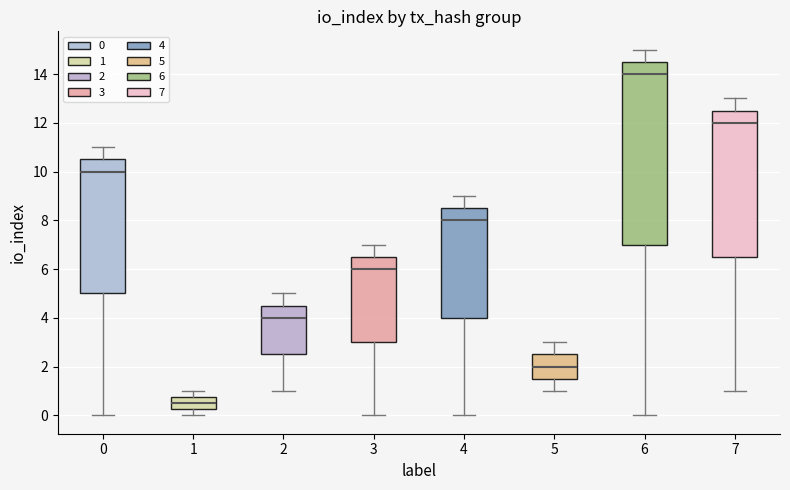

Reading left to right, read every box against the y-axis: the position of its median line, the range the box covers, and the ends of its whiskers. The values are not printed on the chart, so give them approximately, as read against the axis.

0: median 10.0, box 5.0 to 10.6, whiskers 0.0 to 11.0
1: median 0.6, box 0.2 to 0.8, whiskers 0.0 to 1.0
2: median 4.0, box 2.6 to 4.6, whiskers 1.0 to 5.0
3: median 6.0, box 3.0 to 6.6, whiskers 0.0 to 7.0
4: median 8.0, box 4.0 to 8.6, whiskers 0.0 to 9.0
5: median 2.0, box 1.6 to 2.6, whiskers 1.0 to 3.0
6: median 14.0, box 7.0 to 14.6, whiskers 0.0 to 15.0
7: median 12.0, box 6.6 to 12.6, whiskers 1.0 to 13.0